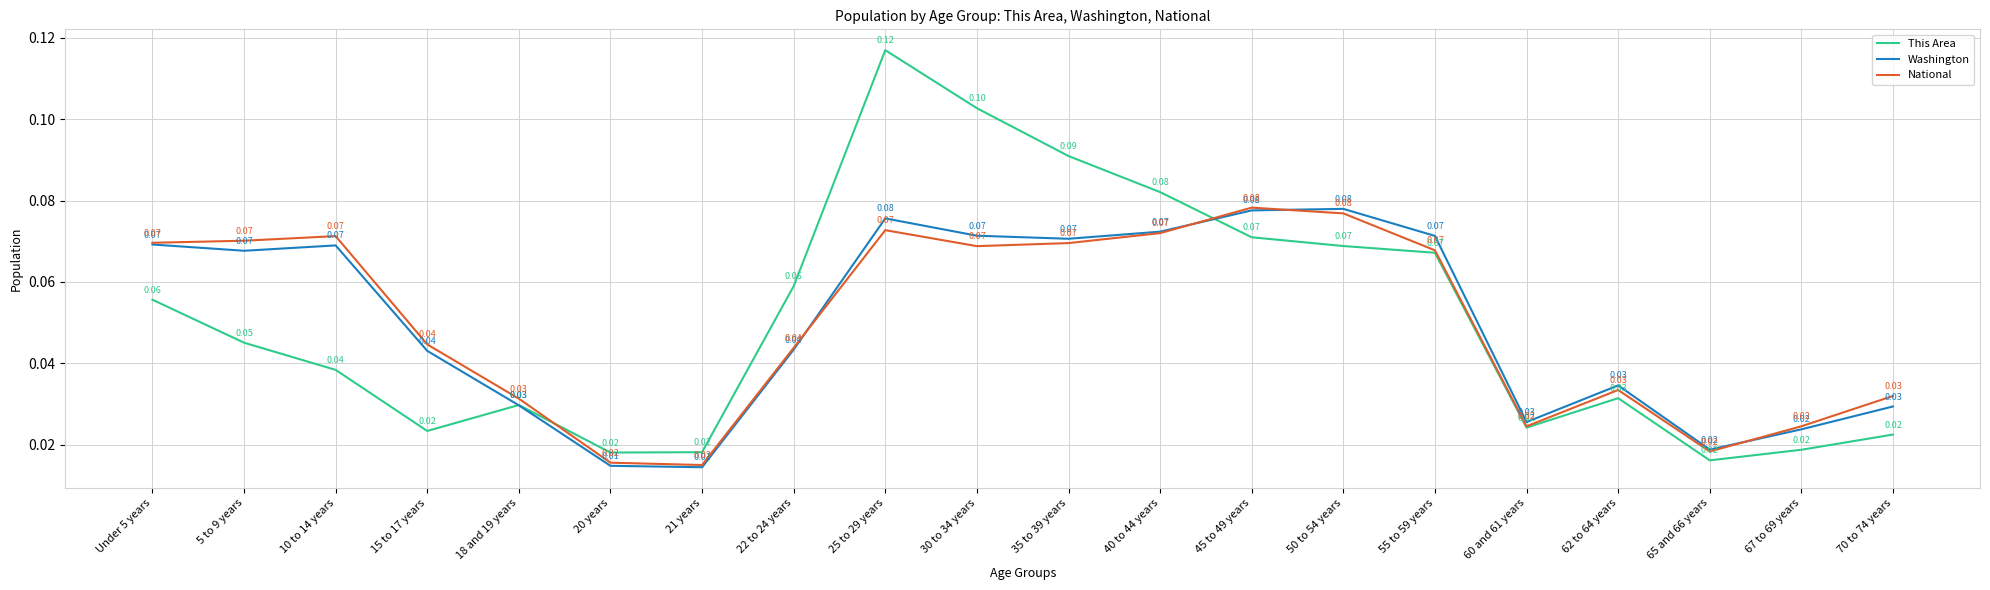

What is the difference between the second highest and second lowest values in the Washington series?

0.1